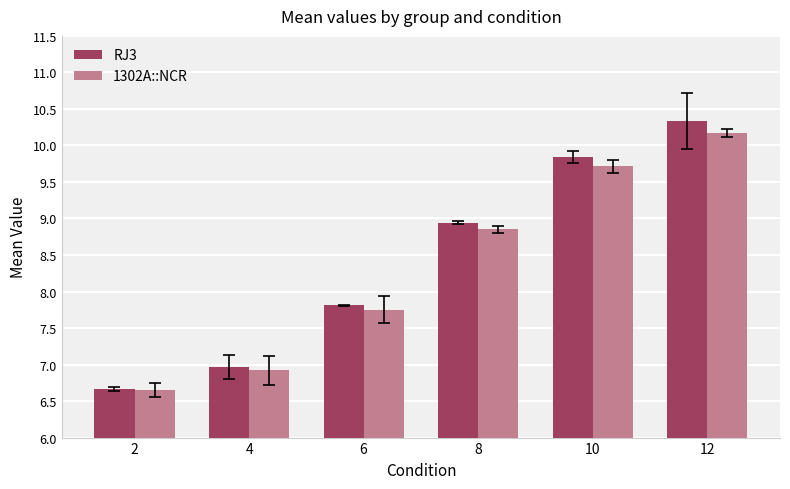

What is the smallest value displayed?

6.7